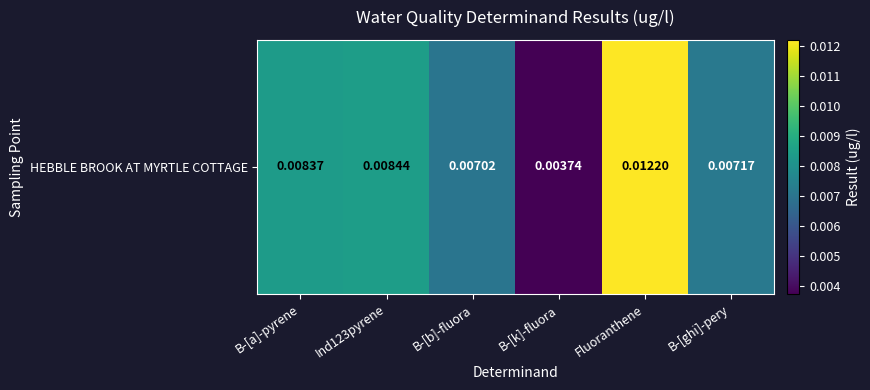

The value at B-[k]-fluora is 0.0. True or false?

True